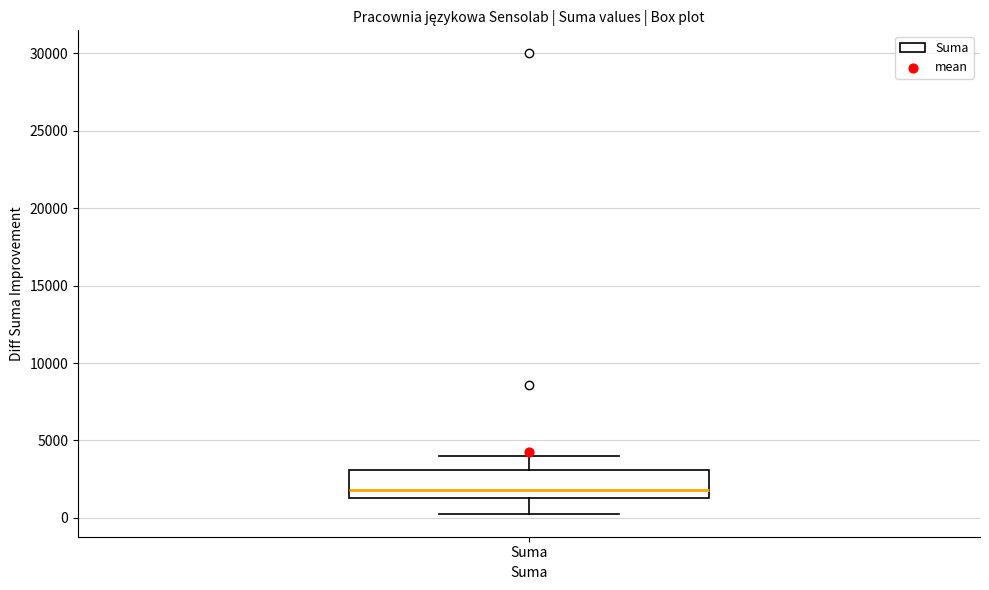

Read this box plot against the y-axis: the position of the median line, the range covered by the box, and the ends of both whiskers. The values are not printed on the chart, so give them approximately, as read against the axis.

median 2000, box 1500 to 3000, whiskers 500 to 4000